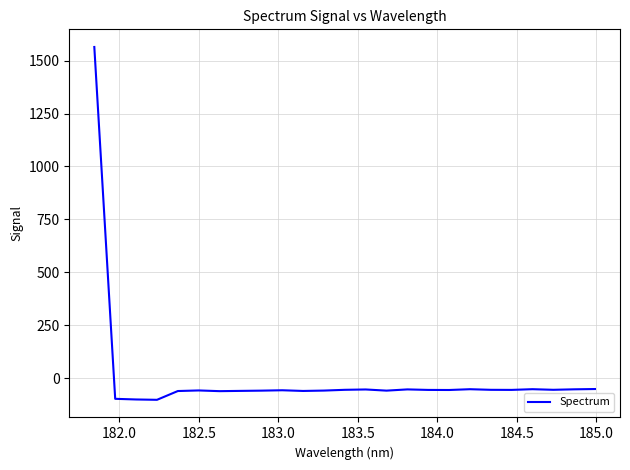

What is the minimum value shown in the chart?

-101.6